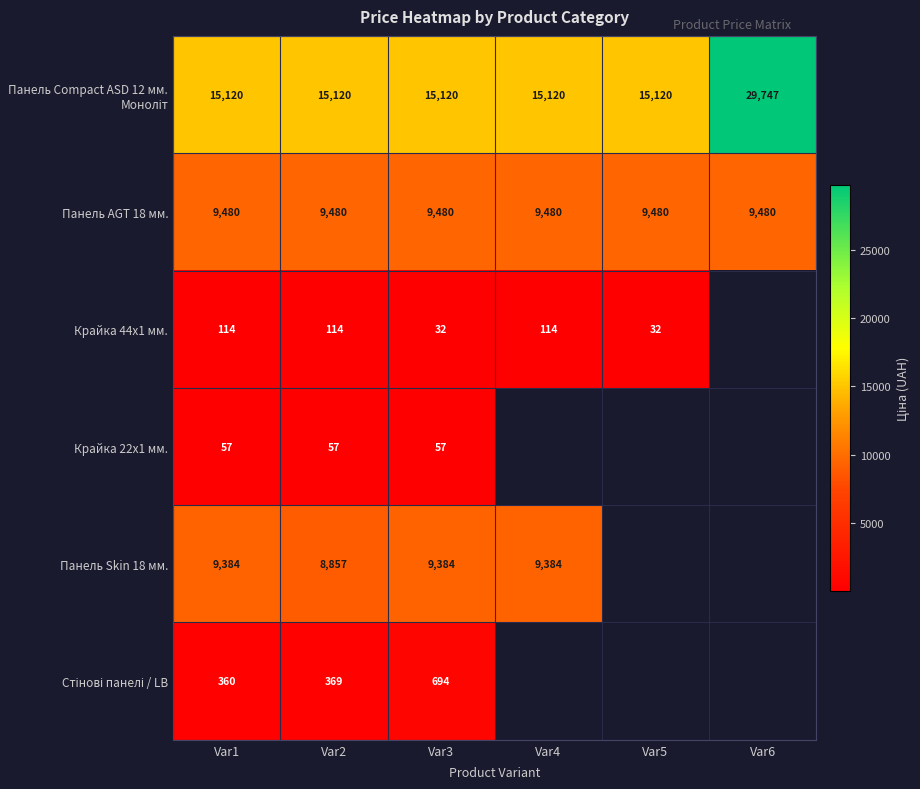

Count the number of categories in the chart.

6